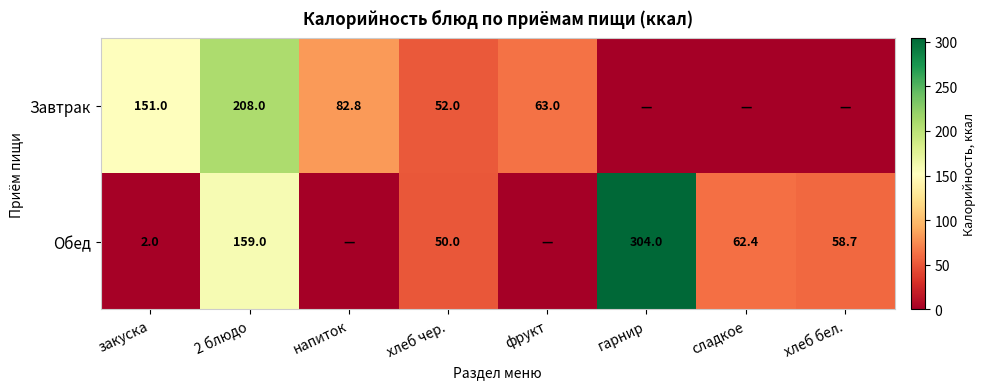

Rank the series at хлеб чер. from lowest to highest value.

Обед, Завтрак